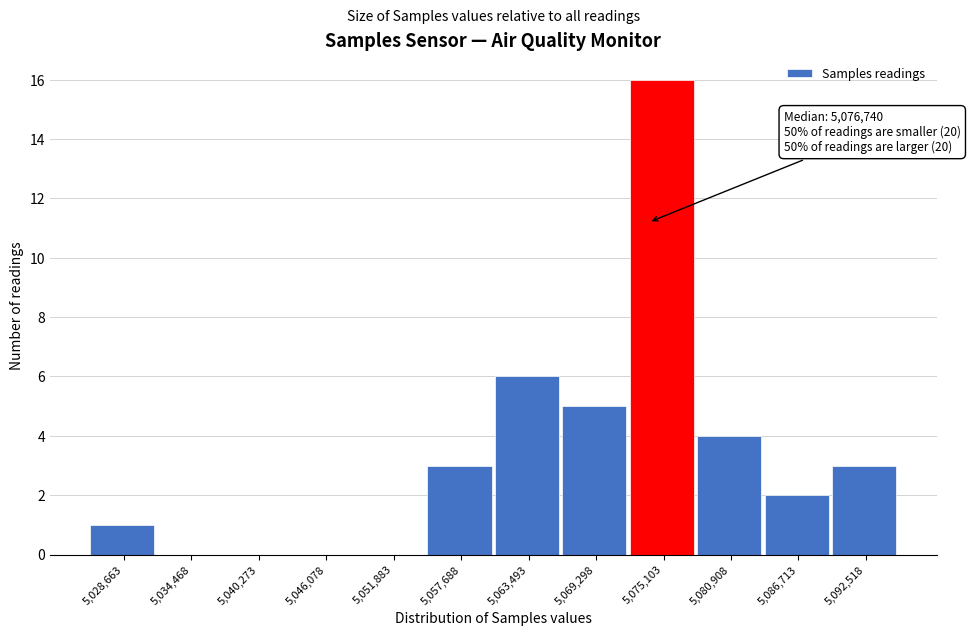

Reading right to left, transcribe all the data shown in this chart.

5,092,518=3	5,086,713=2	5,080,908=4	5,075,103=16	5,069,298=5	5,063,493=6	5,057,688=3	5,051,883=0	5,046,078=0	5,040,273=0	5,034,468=0	5,028,663=1